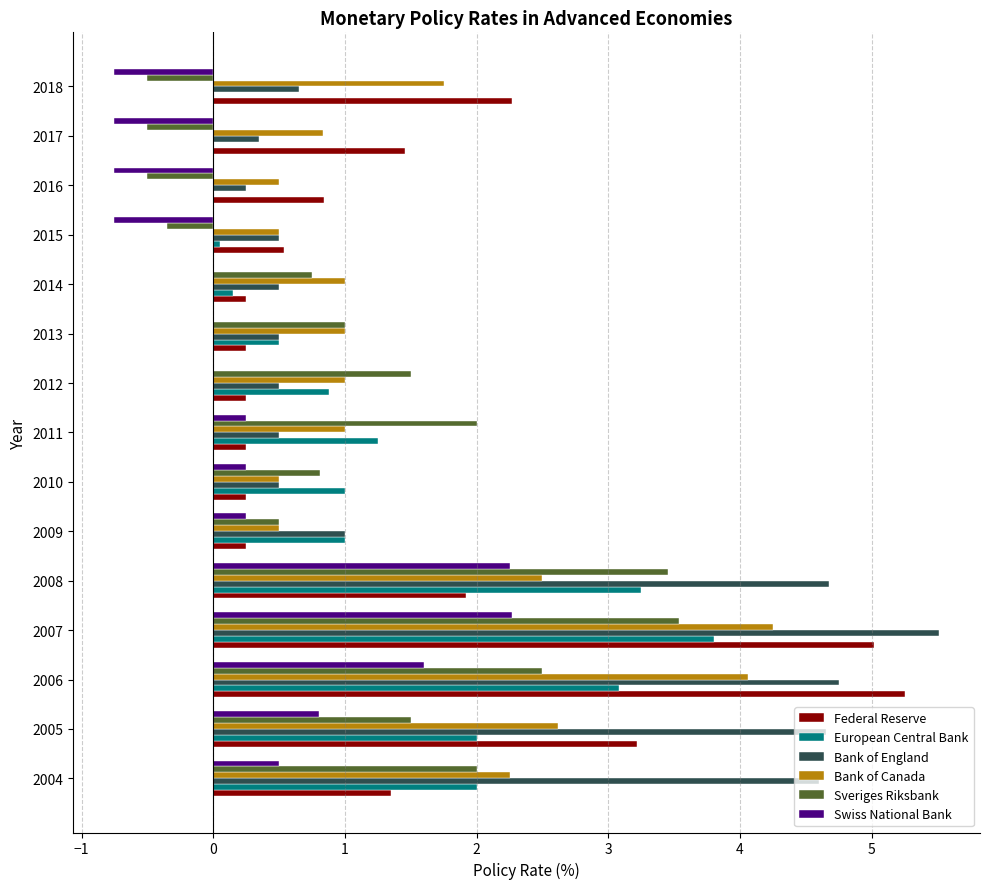

What is the value of the Swiss National Bank bar at the 4th from the left?

2.3